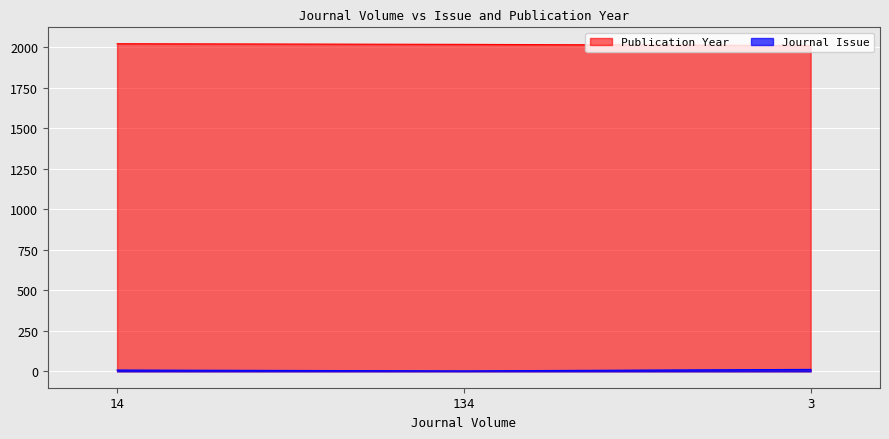

Rank the series by their maximum value, from lowest to highest.

Journal Issue, Publication Year